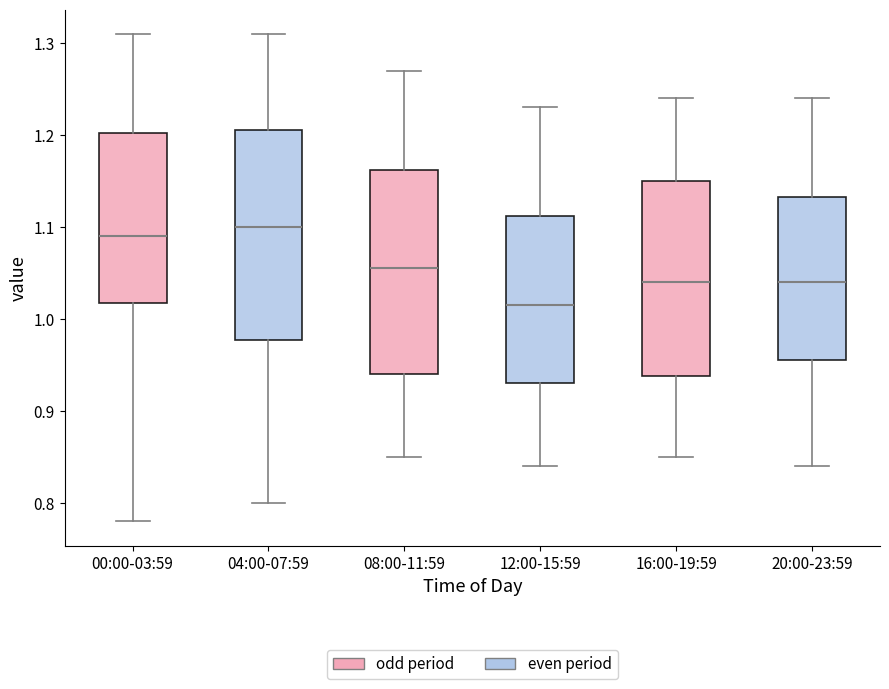

Where is the lower edge of the box for 16:00-19:59 on the y-axis? The values are not printed on the chart, so give them approximately, as read against the axis.

0.94